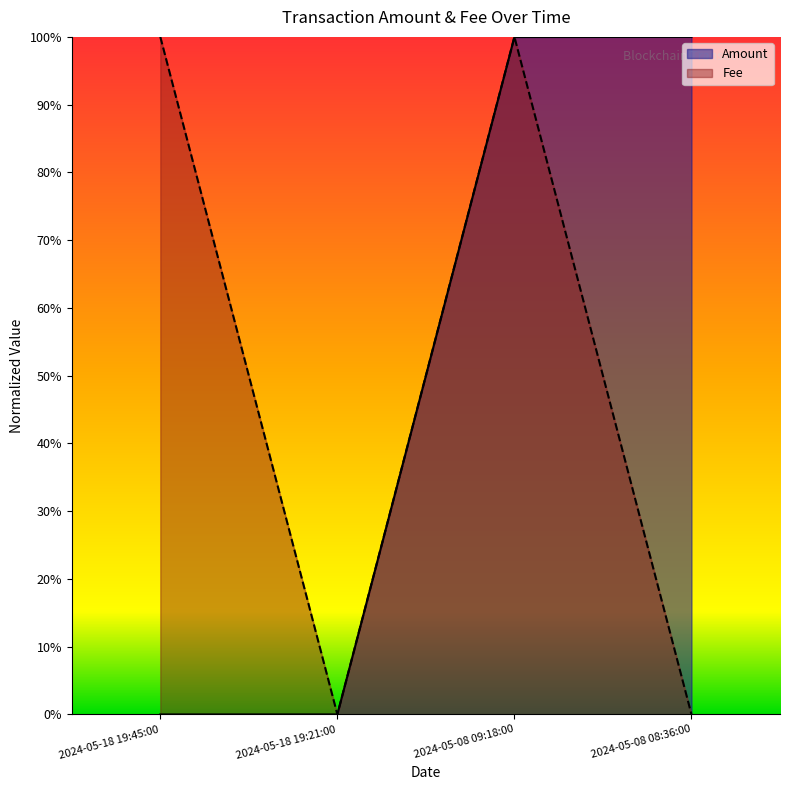

What are all the series names shown in the legend?

Amount, Fee